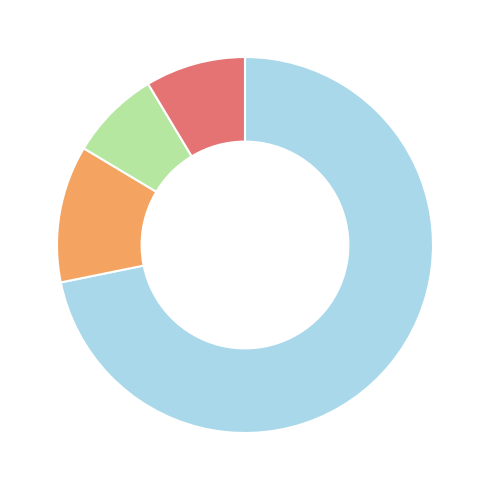

Is there any slice that represents more than half of the pie?

Yes